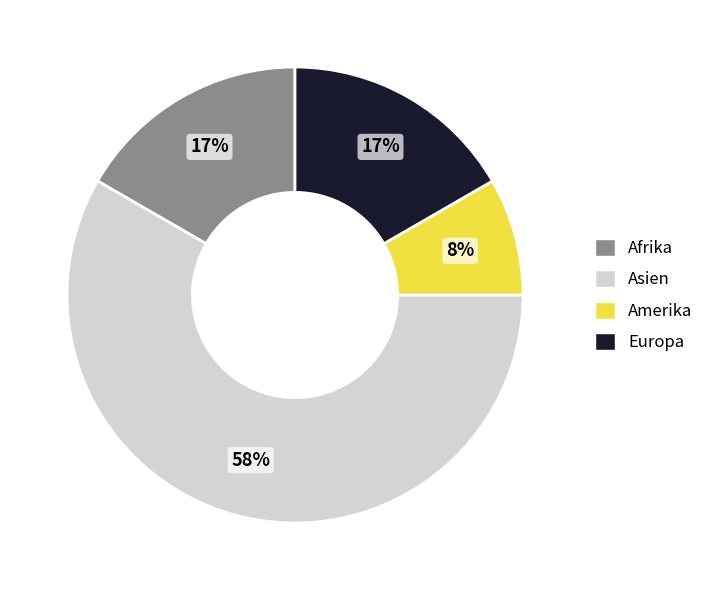

Is there a majority slice in this chart?

Yes